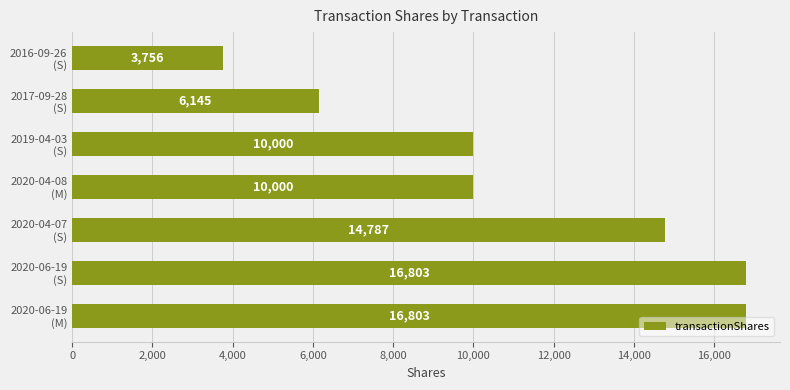

Does the chart contain any negative values?

No